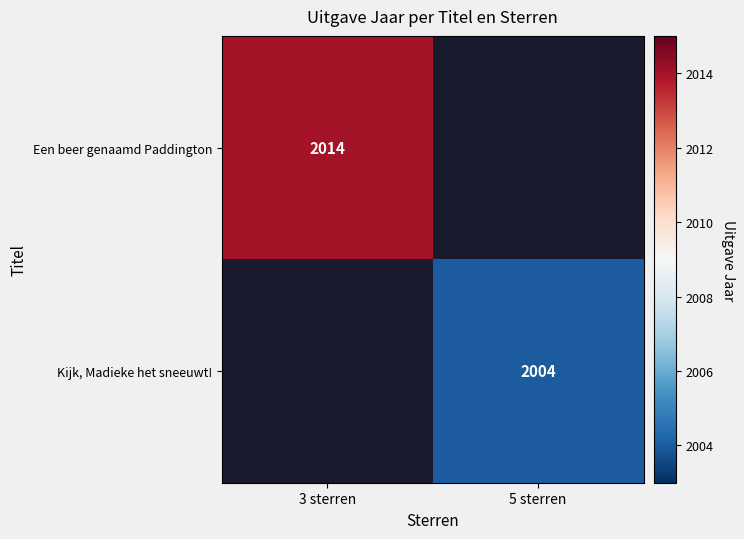

The Een beer genaamd Paddington series shows 2802 at 3 sterren. True or false?

False